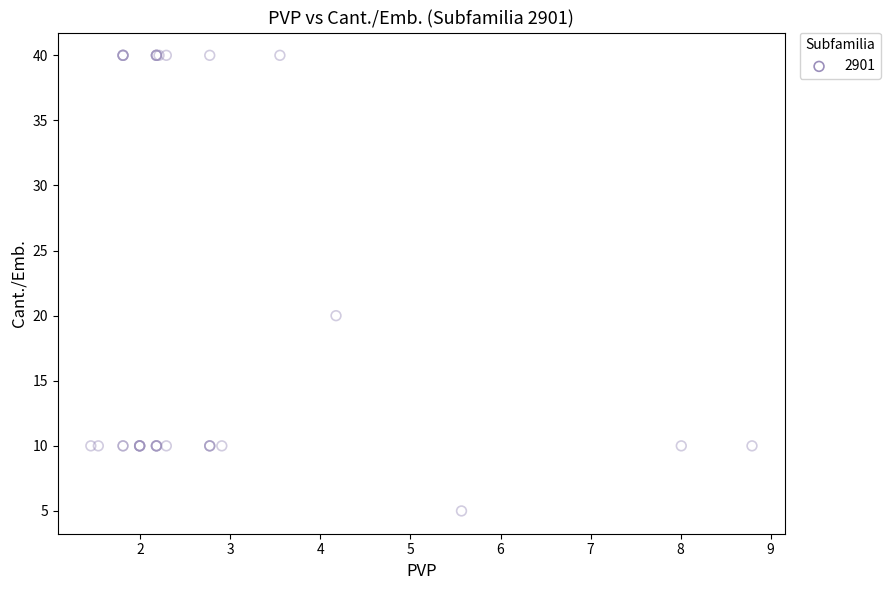

What Y value in the scatter plot is closest to 22?

20